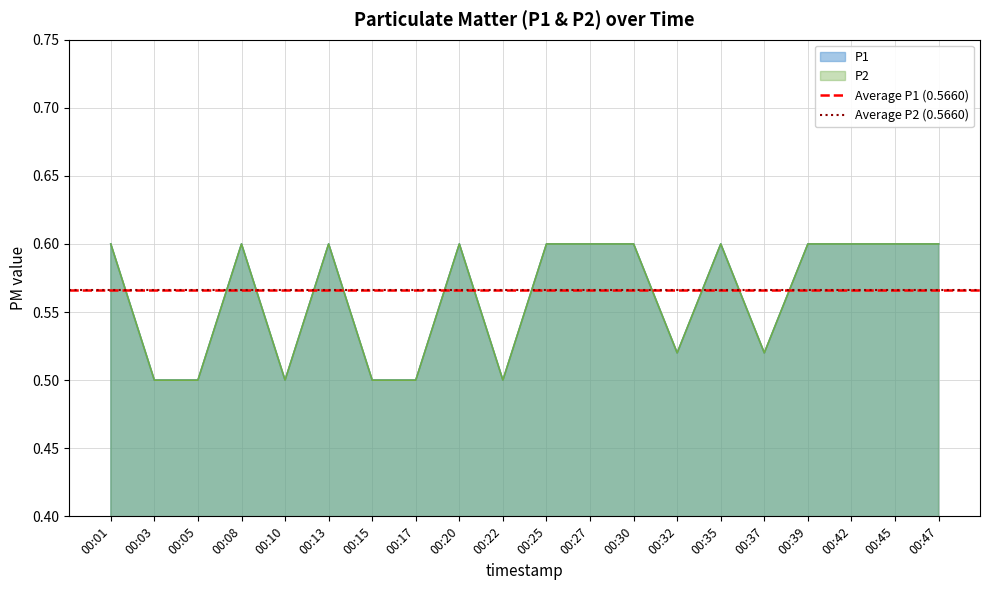

True or false: P2 and P1 cross at least once.

False